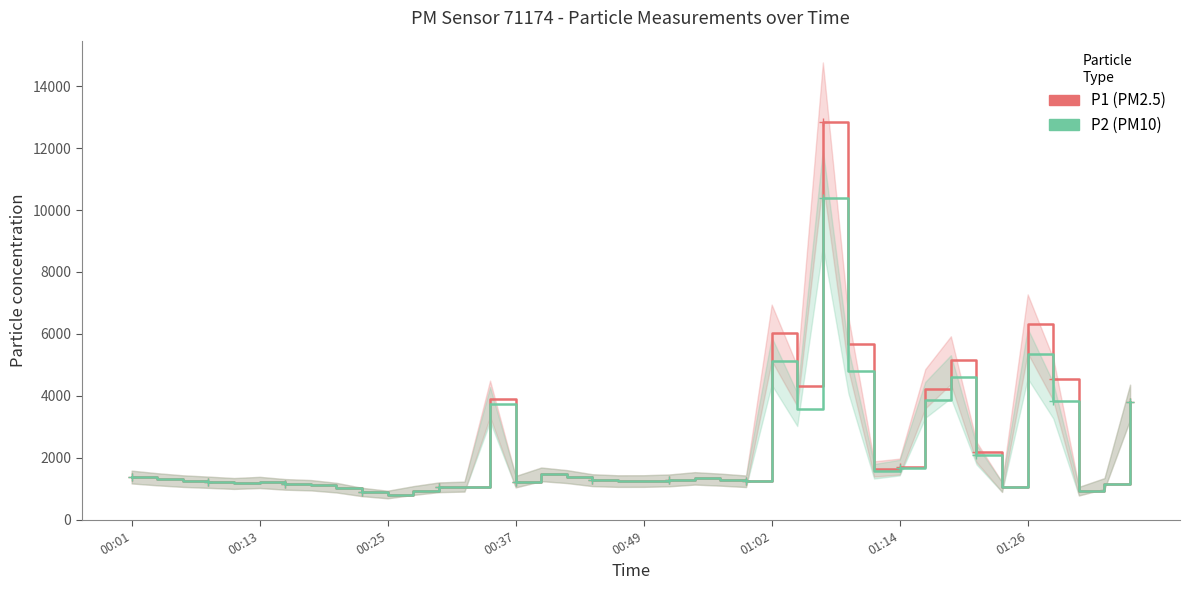

Reading left to right, extract all data points from this chart.

P1: 1377.0	1305.8	1246.1	1209.5	1169.4	1203.2	1140.2	1113.2	1034.7	894.7	813.2	941.6	1046.6	1068.2	3905.8	1227.0	1464.9	1392.3	1275.8	1246.7	1248.2	1269.4	1334.4	1293.4	1240.6	6041.1	4315.4	12841.1	5681.8	1639.1	1715.5	4228.6	5150.5	2185.5	1053.9	6327.6	4530.4	920.5	1168.1	3791.6
P2: 1377.0	1305.8	1246.1	1209.5	1169.4	1203.2	1140.2	1113.2	1034.7	894.7	813.2	941.6	1046.6	1068.2	3721.6	1227.0	1464.9	1392.3	1275.8	1246.7	1248.2	1269.4	1334.4	1293.4	1240.6	5125.4	3559.2	10391.1	4791.1	1563.3	1682.5	3870.4	4621.2	2100.8	1053.9	5366.1	3846.4	920.5	1168.1	3791.6